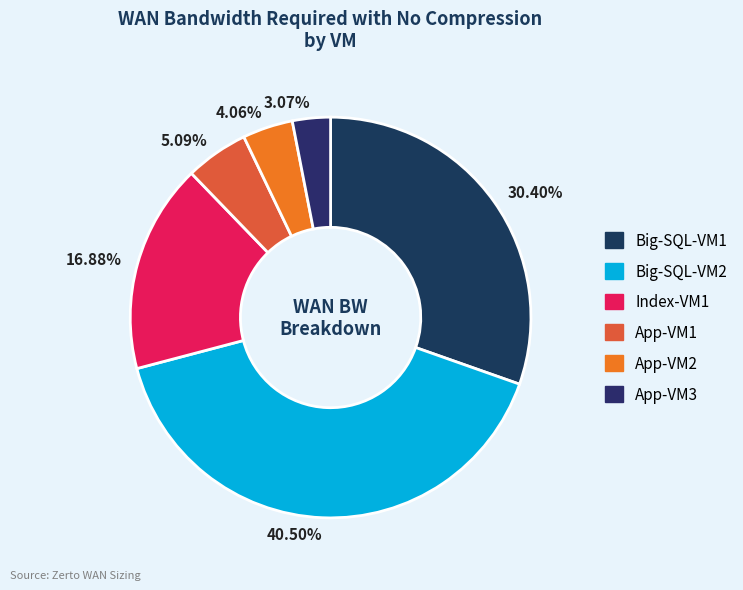

To the nearest percent, what is the average slice percentage?

17%